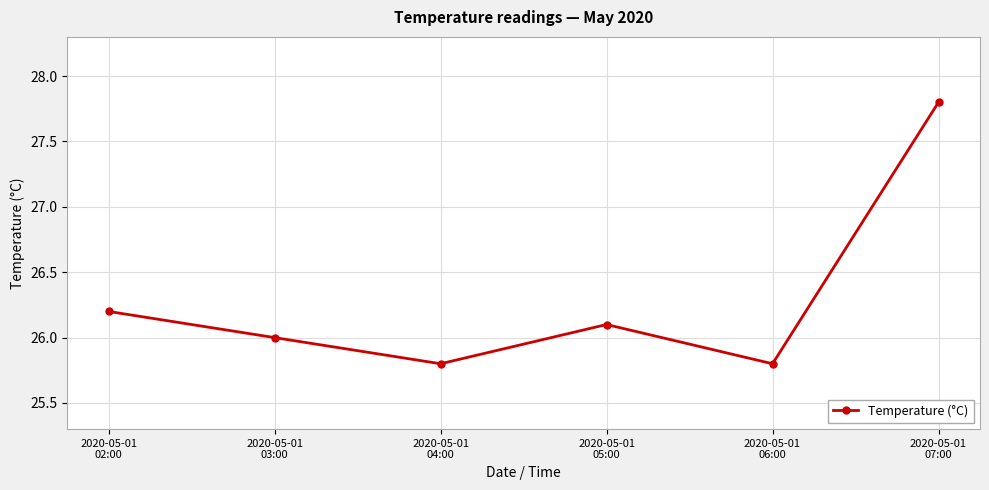

The chart shows a value of 46.6 at 2020-05-01
02:00. True or false?

False